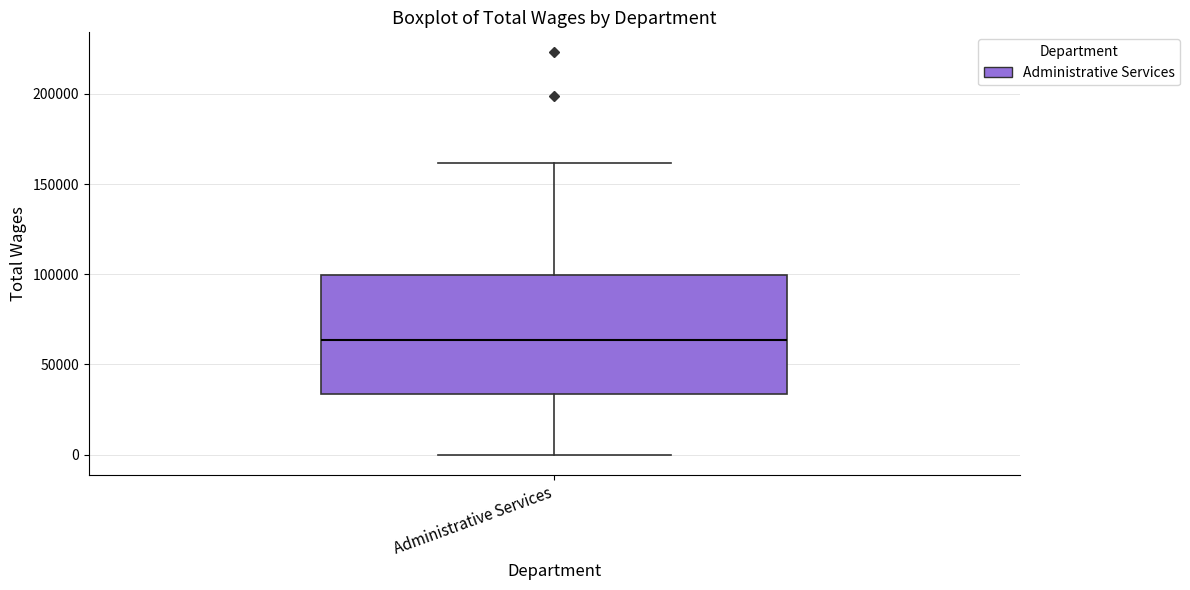

Where is the upper edge of the box for Administrative Services on the y-axis? The values are not printed on the chart, so give them approximately, as read against the axis.

100000